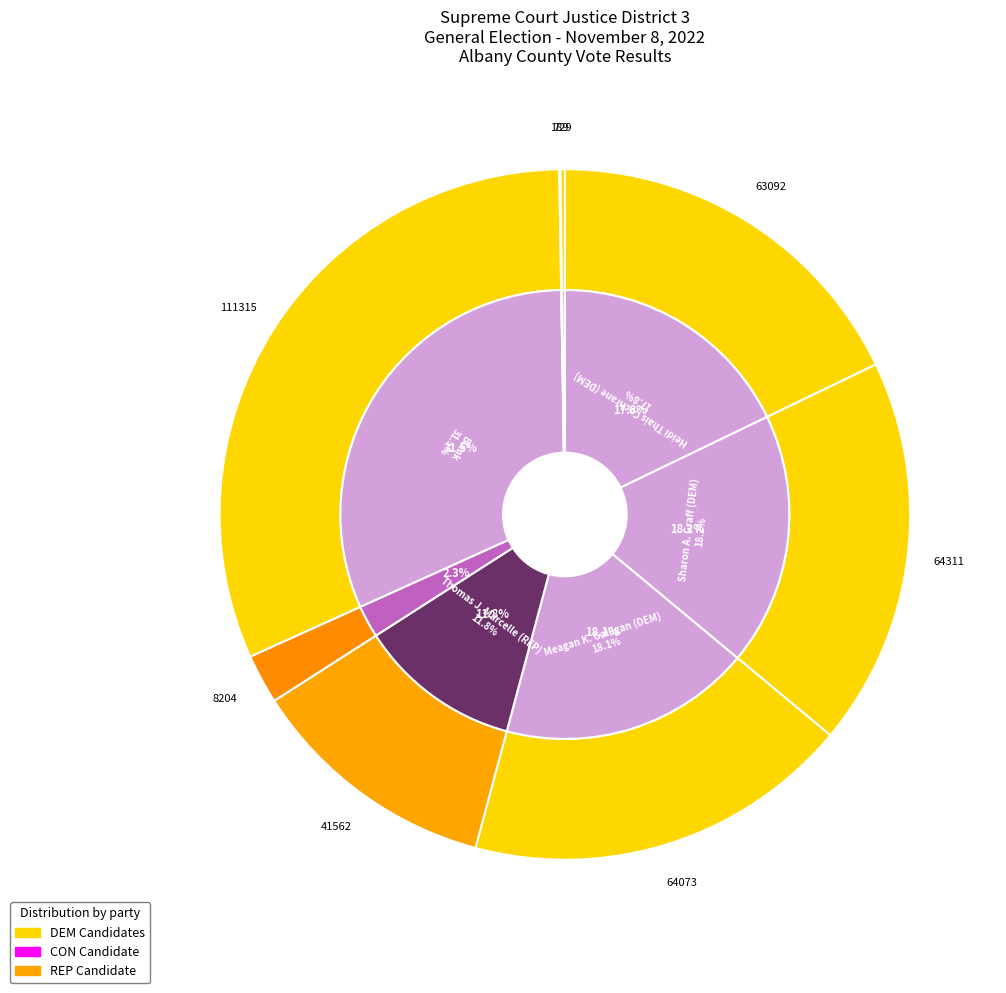

How much of the chart is everything except Thomas J. Marcelle (REP)?

88.2%